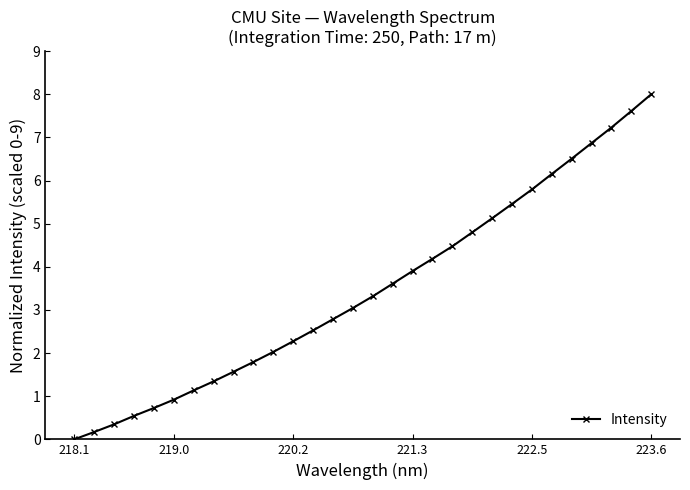

Count the number of data series in this chart.

1